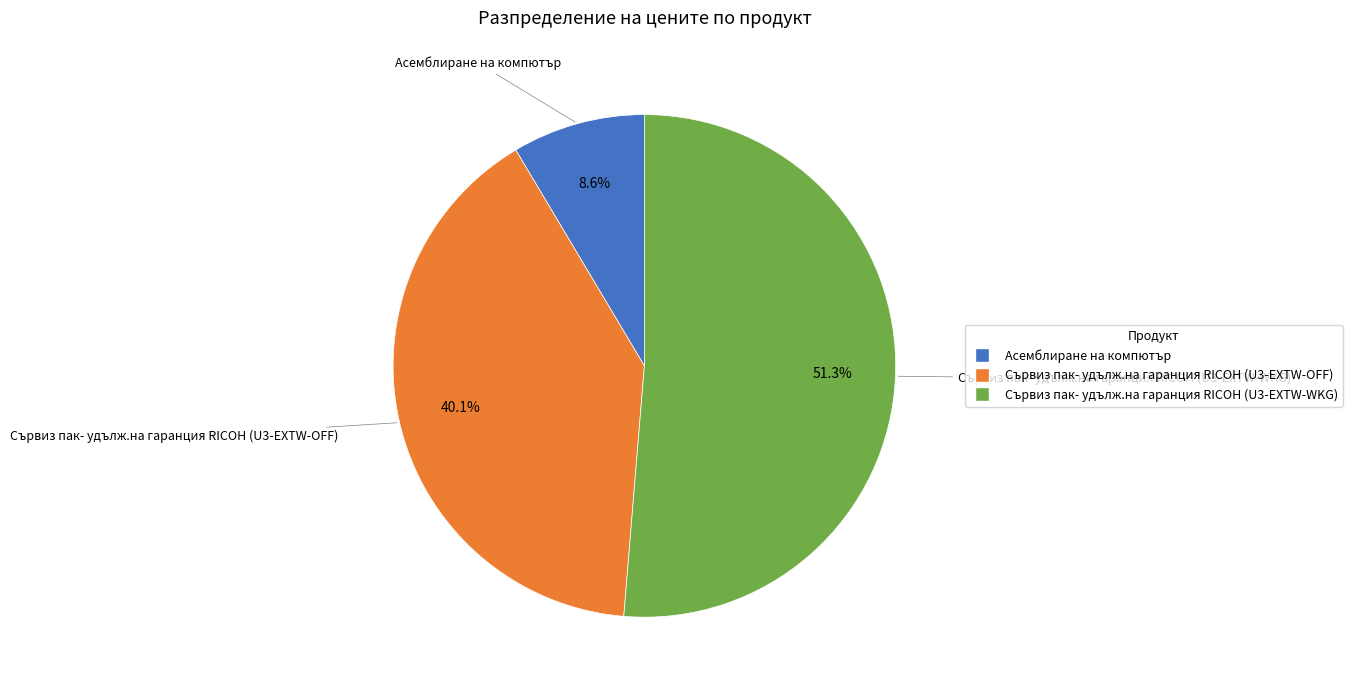

The Сървиз пак- удълж.на гаранция RICOH (U3-EXTW-OFF) slice represents 40% of the pie. True or false?

True